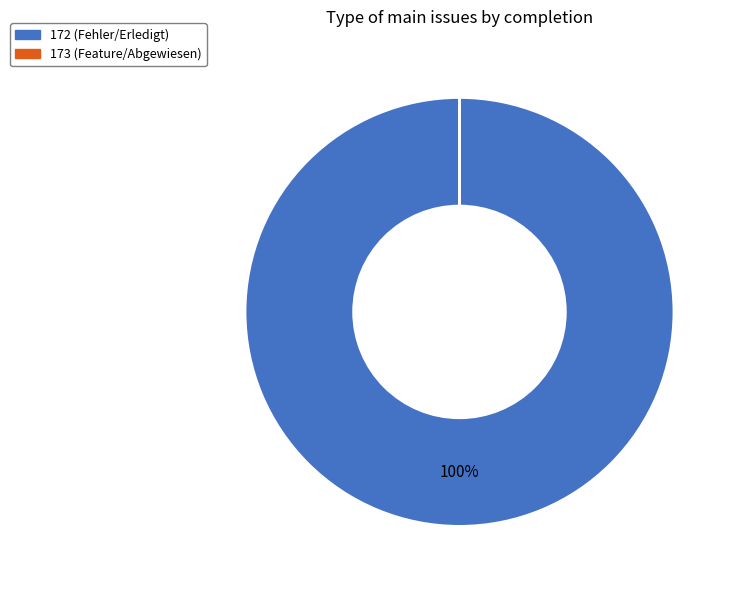

What is the largest slice in the pie chart?

172